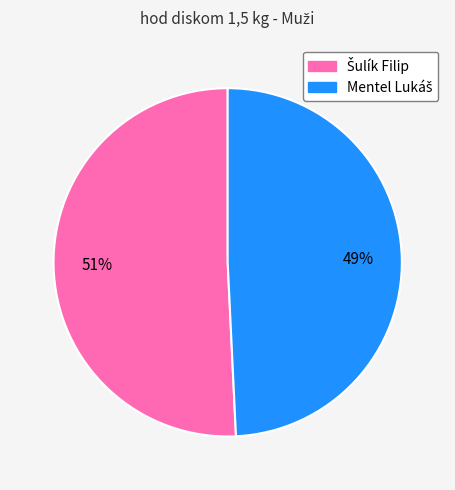

Is there a majority slice in this chart?

Yes